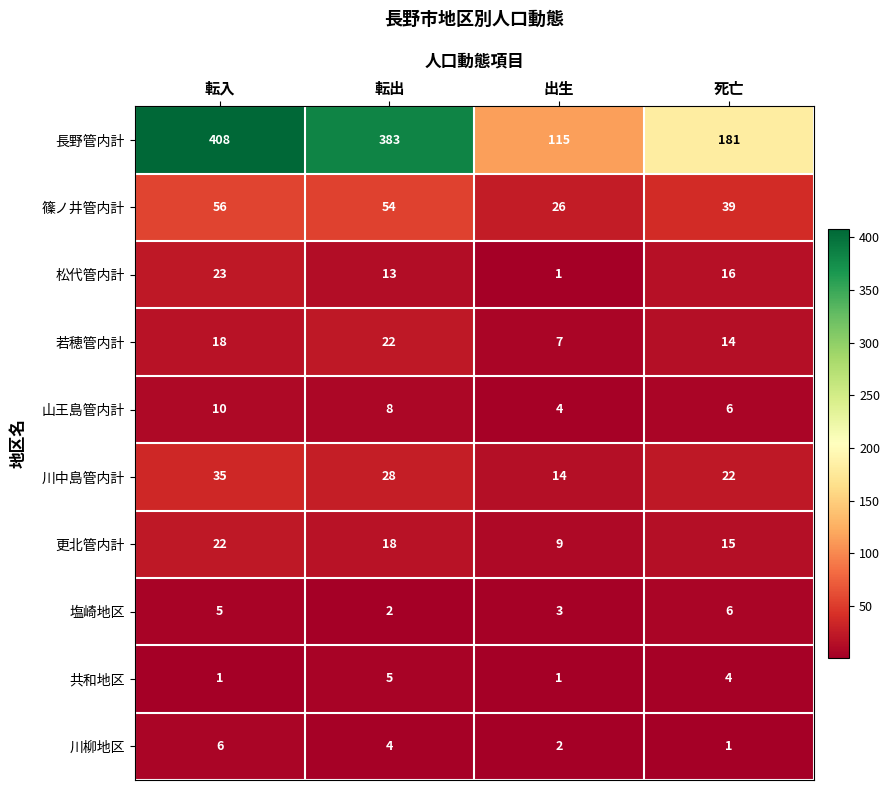

What is the difference between the 塩崎地区 values at 死亡 and 転出?

4